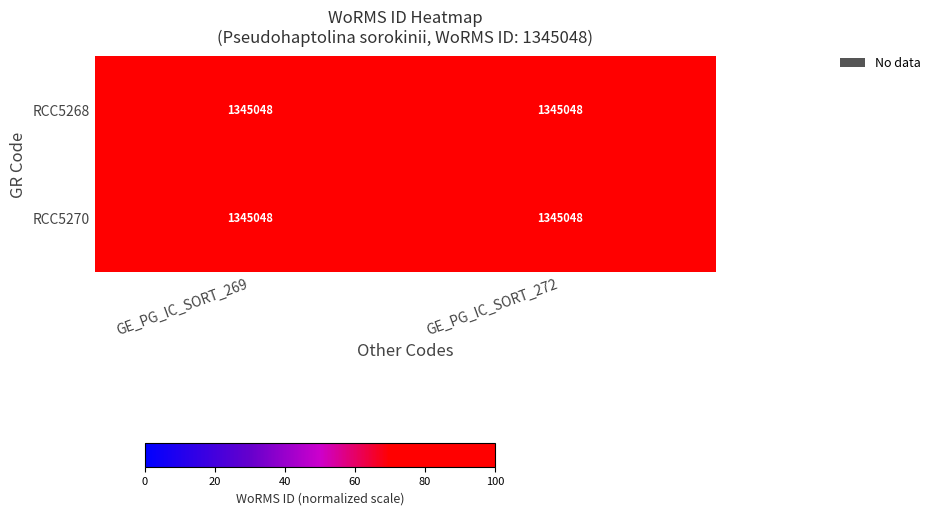

Rank the series by their maximum value, from lowest to highest.

RCC5268, RCC5270